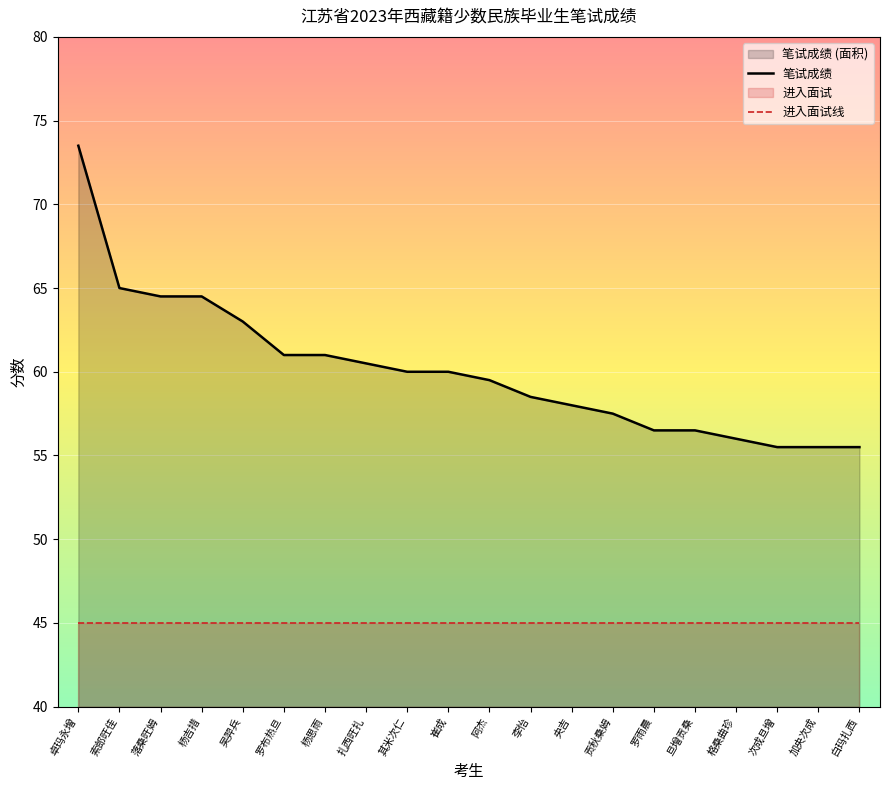

What is the spread (max minus min) of values at 贡秋桑姆?

12.5